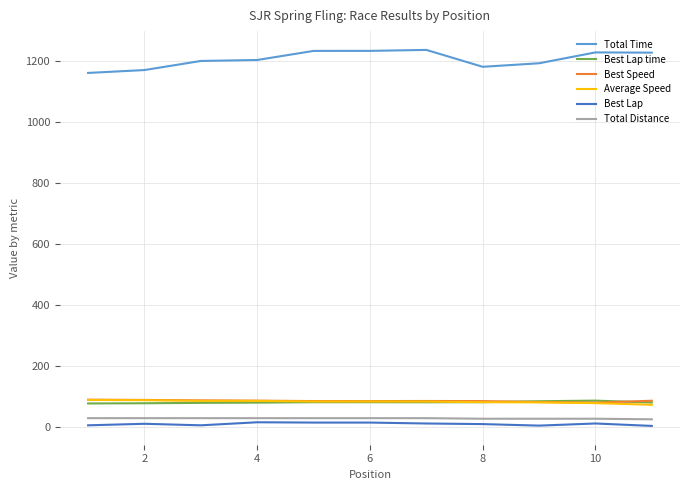

Which series has the largest total across all categories?

Total Time